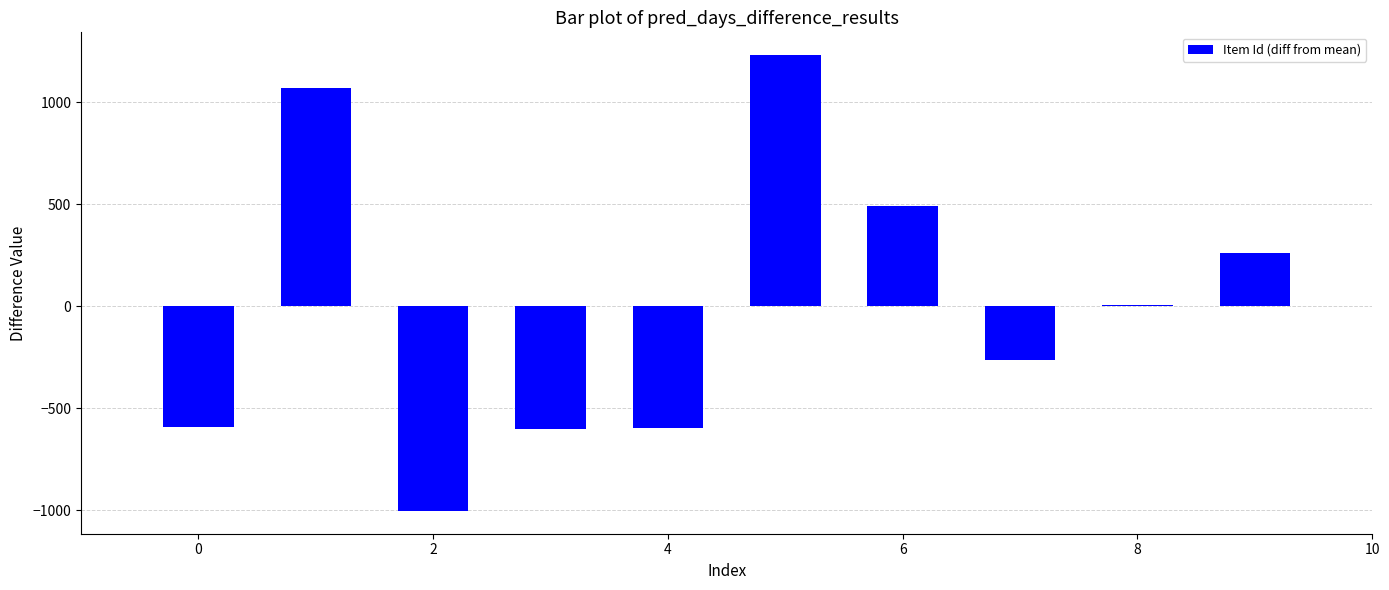

What is the maximum value shown in the chart?

1231